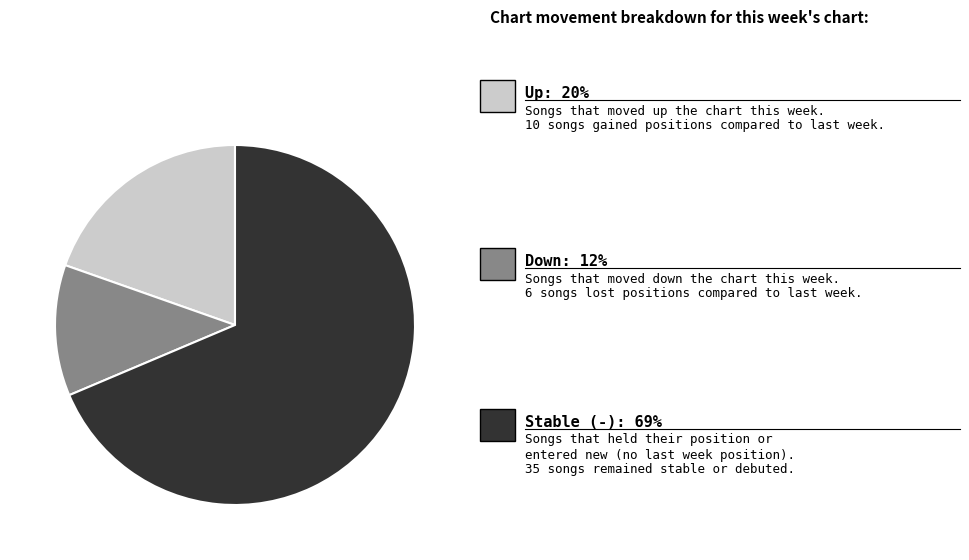

How many segments does this pie chart have?

3